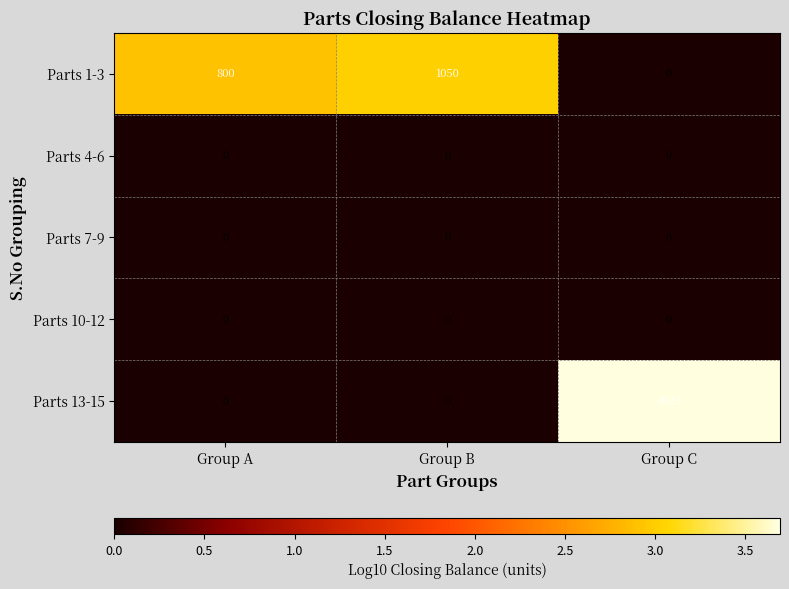

How many categories are shown in the chart?

3